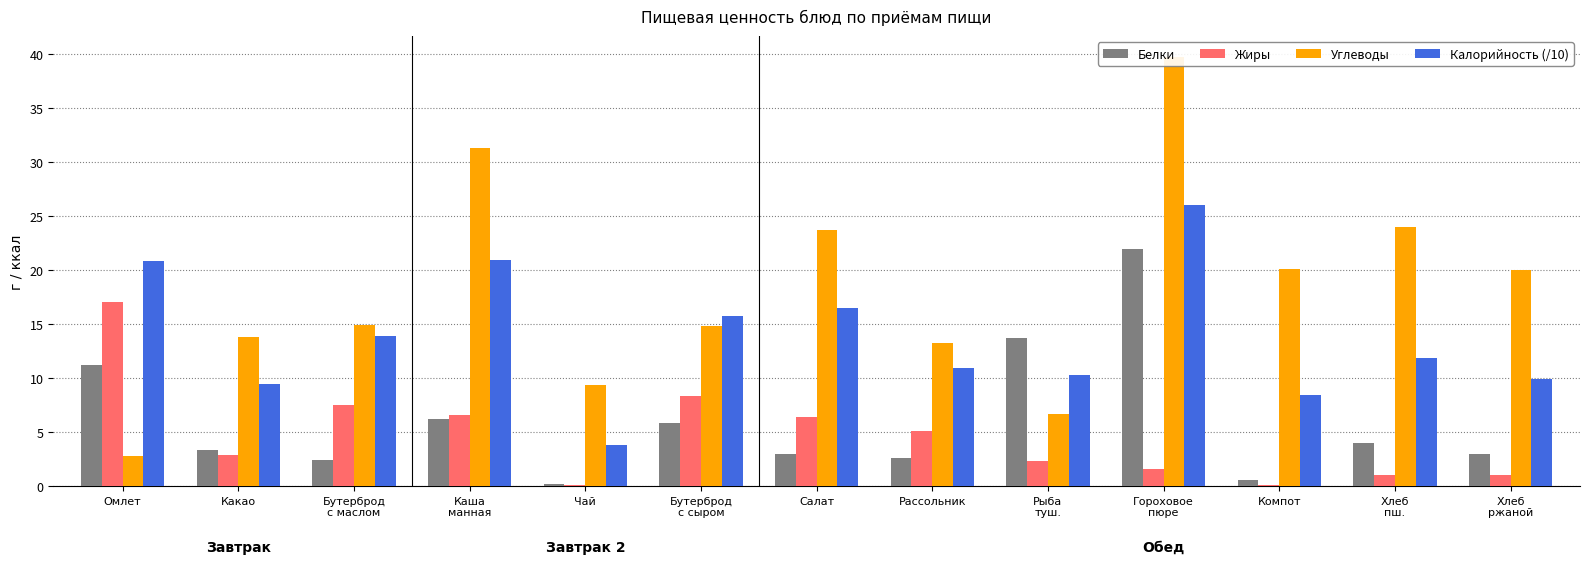

How many bars are there in total?

52